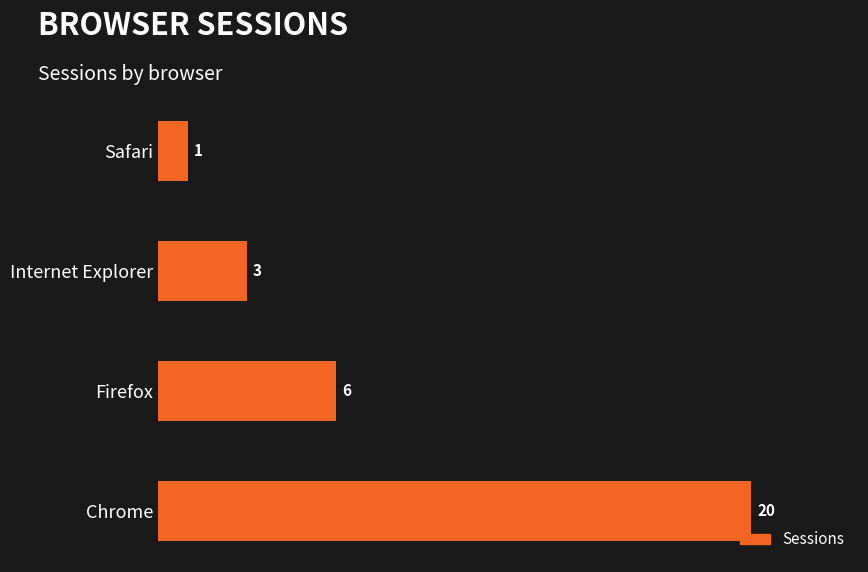

The chart shows a value of 1 at Internet Explorer. True or false?

False